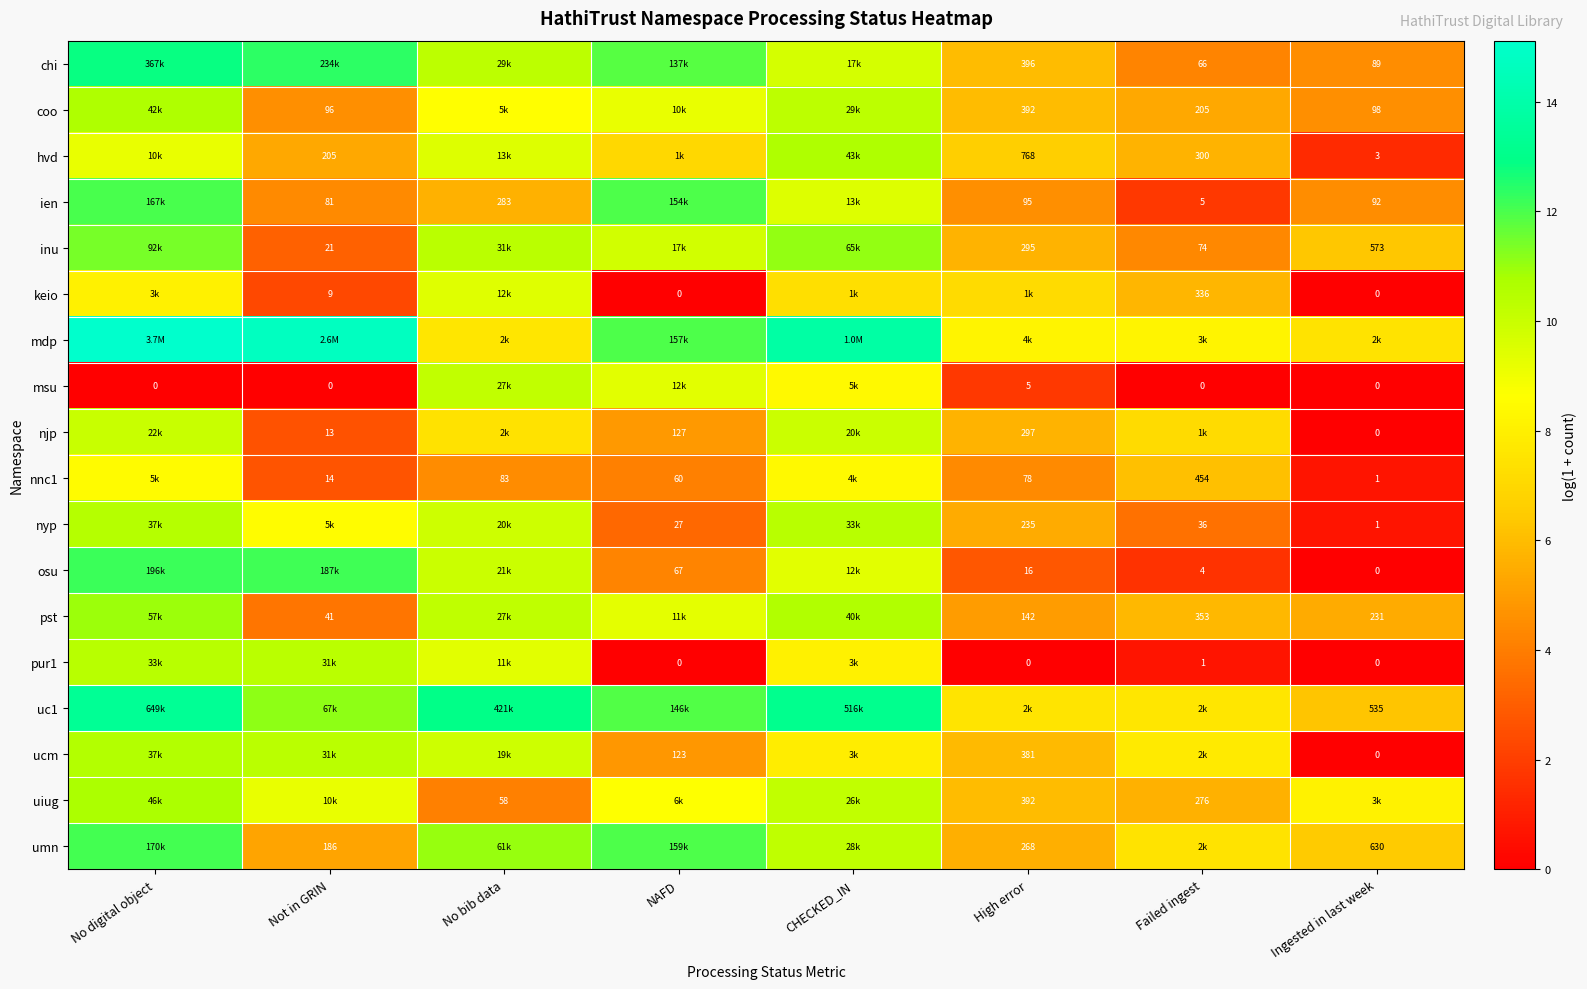

Is the value of msu at Failed ingest greater than the value of keio at Not in GRIN?

No